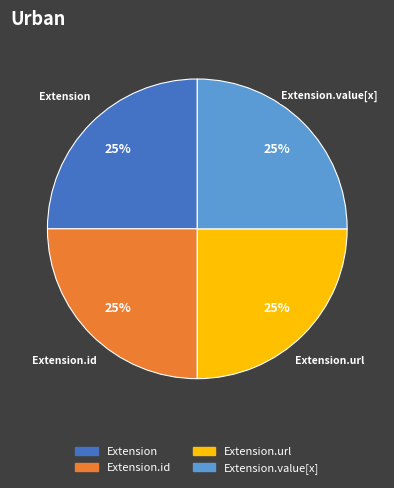

Is there a majority slice in this chart?

No